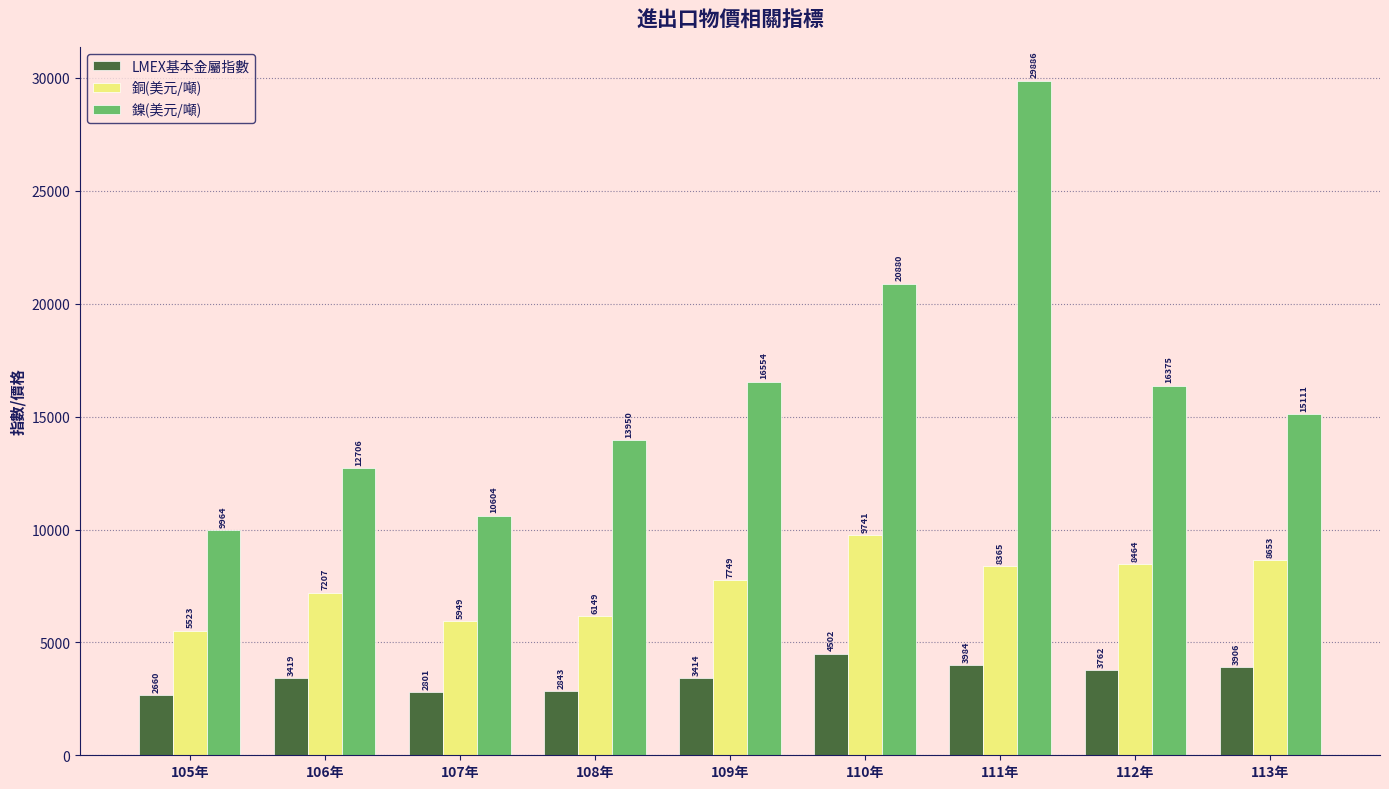

What is the difference between the second highest and second lowest values in the 銅(美元/噸) series?

2703.7